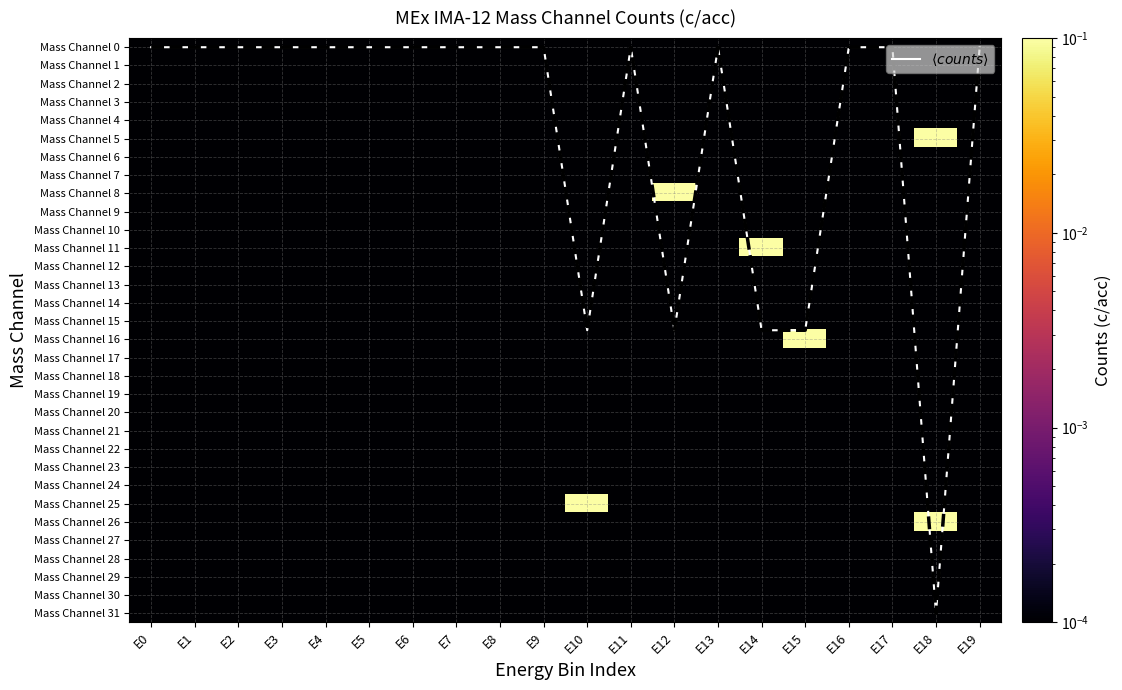

True or false: Mass Channel 2 has a value of 0.0 at E4.

False